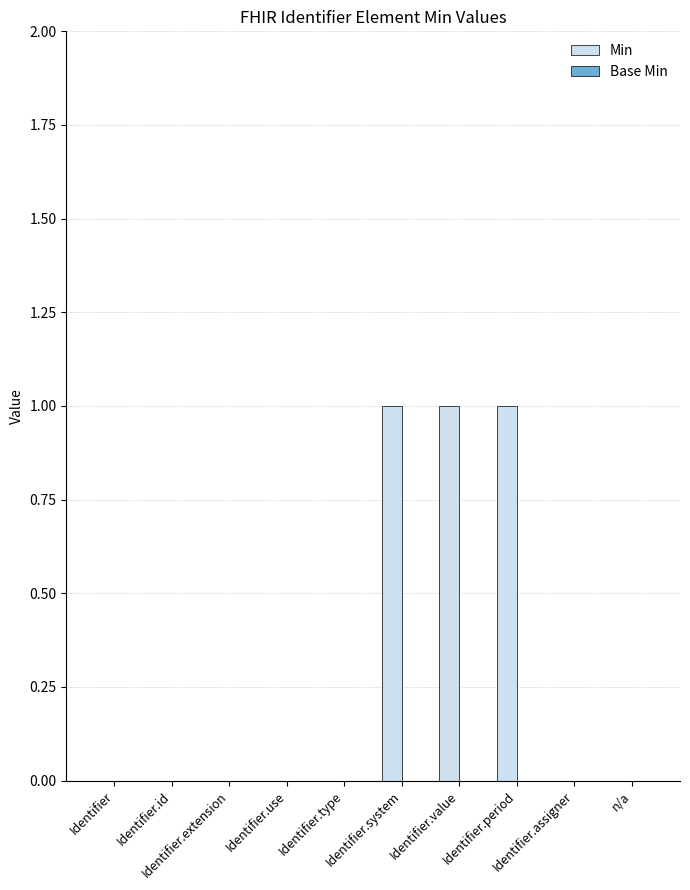

What is the sum of all values?

3